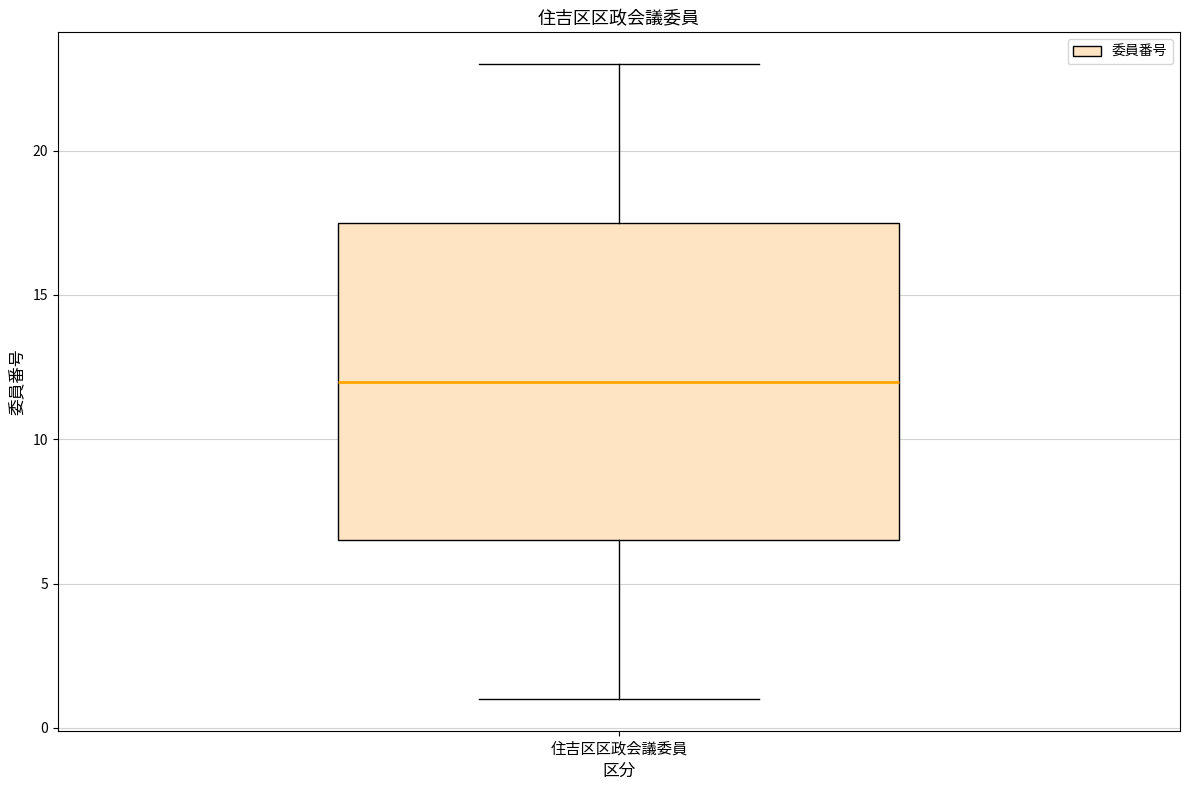

Read this box plot against the y-axis: the position of the median line, the range covered by the box, and the ends of both whiskers. The values are not printed on the chart, so give them approximately, as read against the axis.

median 12.0, box 6.5 to 17.5, whiskers 1.0 to 23.0